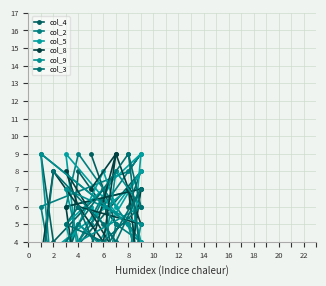

Count the number of categories in the chart.

15